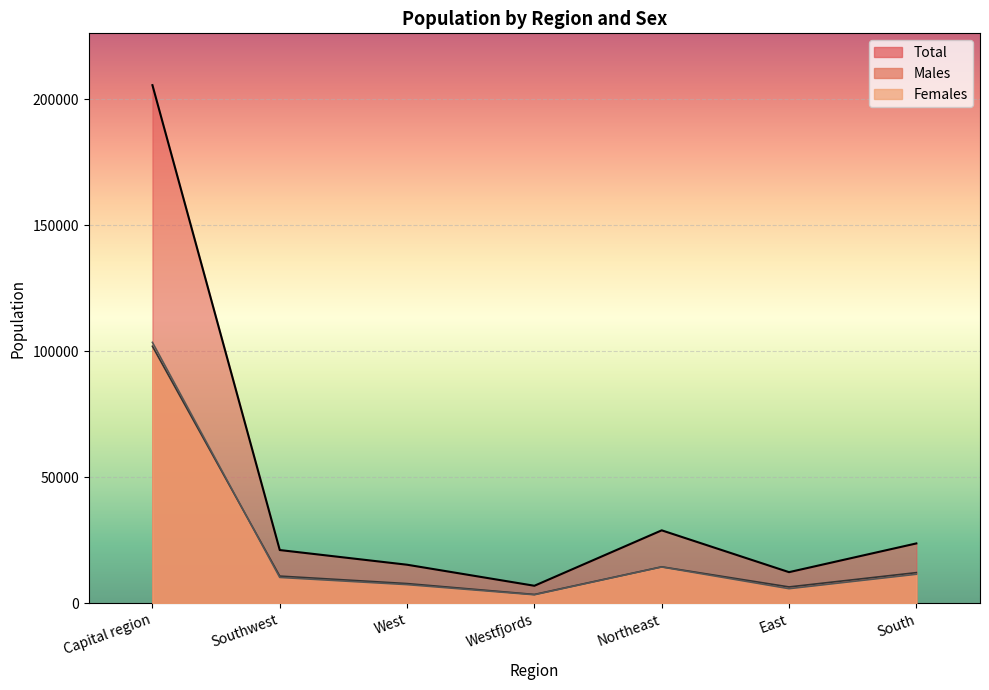

What is the value of the Males point at the 2nd from the left?

10871